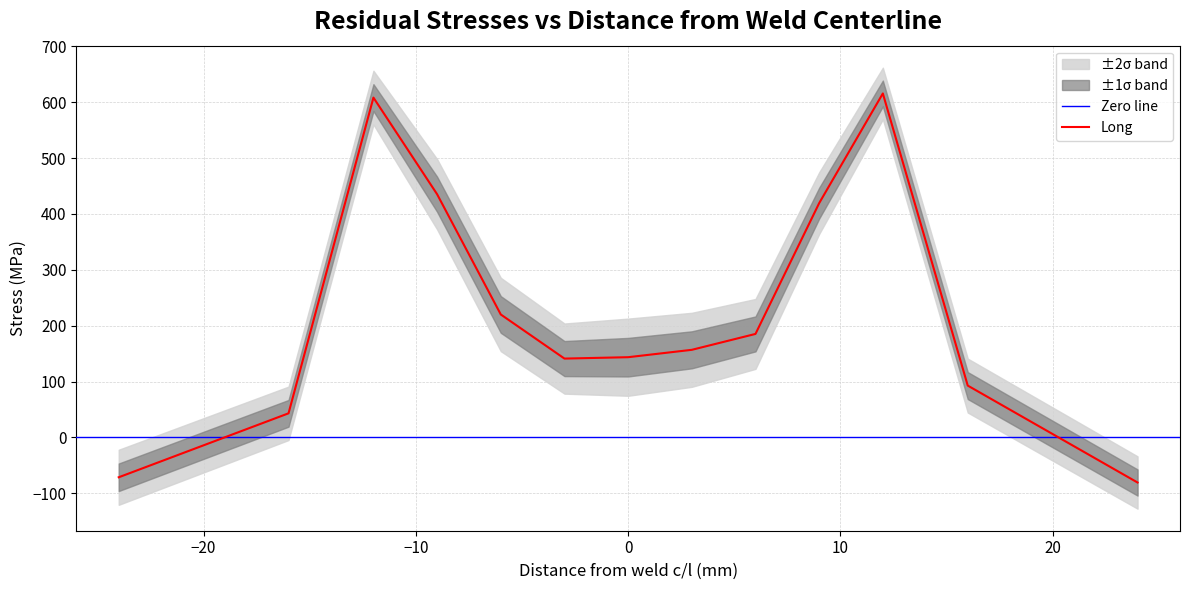

What is the minimum value for Long?

-80.6